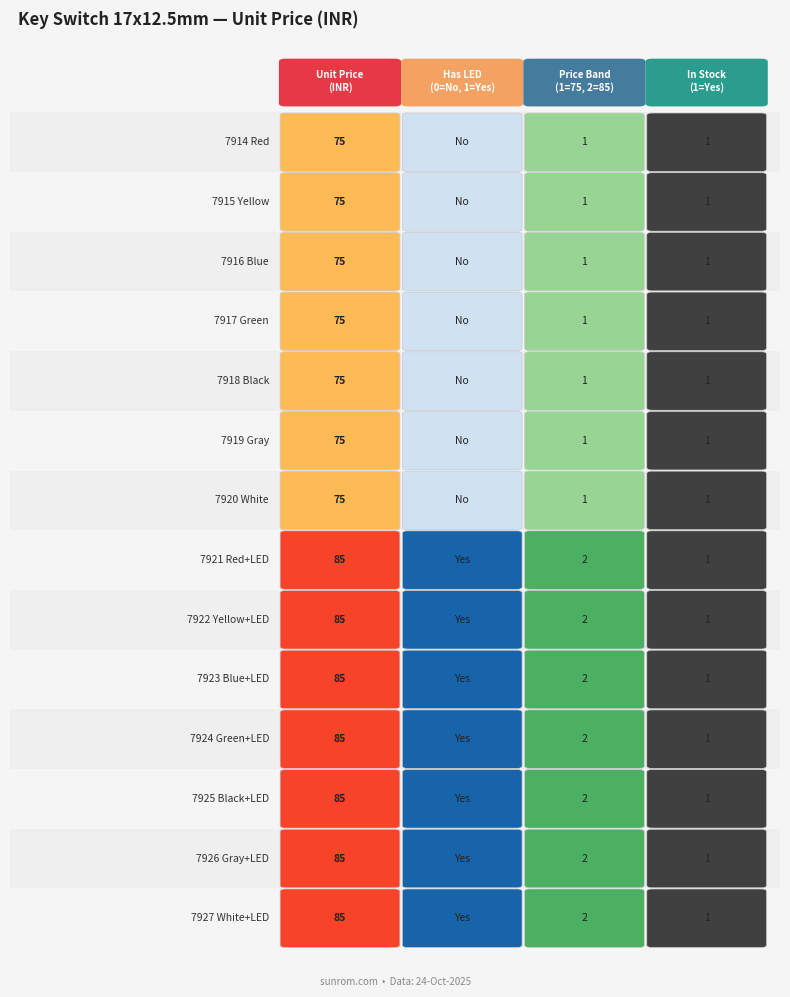

The Red series shows 85 at 7926 Gray+LED. True or false?

True